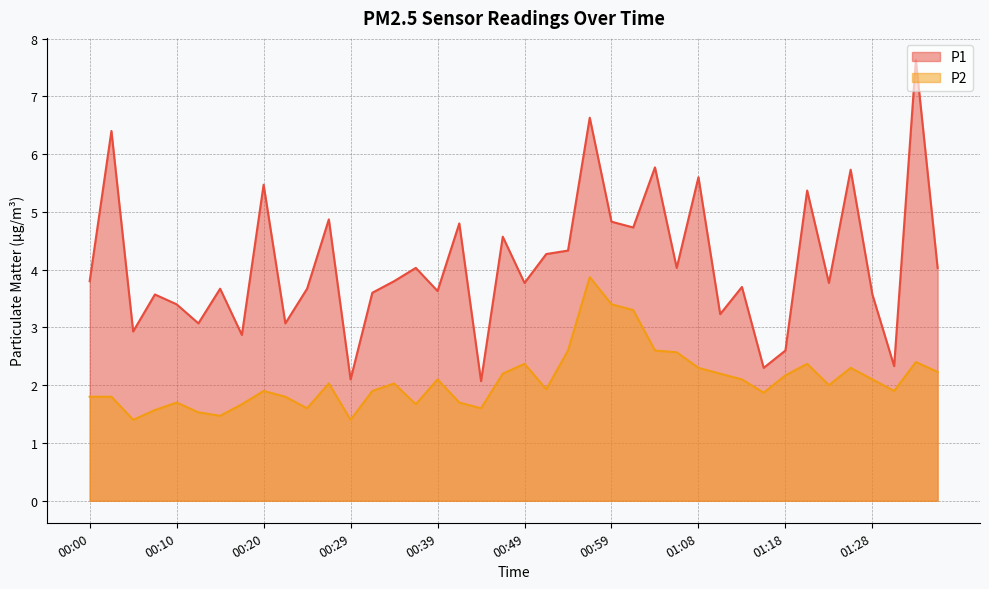

True or false: P1 has a value of 12.9 at 01:33.

False